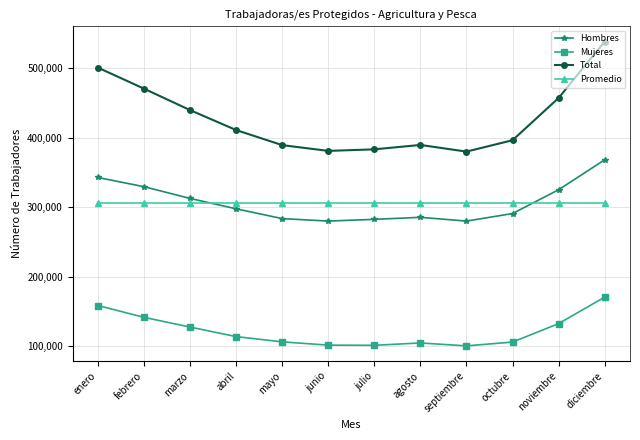

At mayo, list the series in order from largest to smallest.

Total, Promedio, Hombres, Mujeres